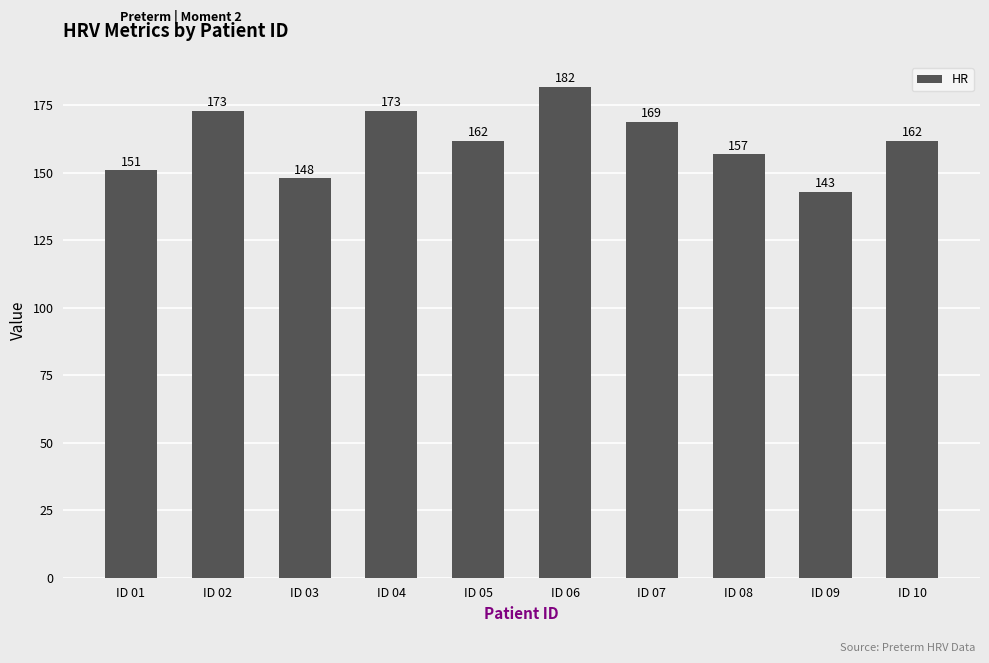

True or false: the data shows 303 at ID 04.

False